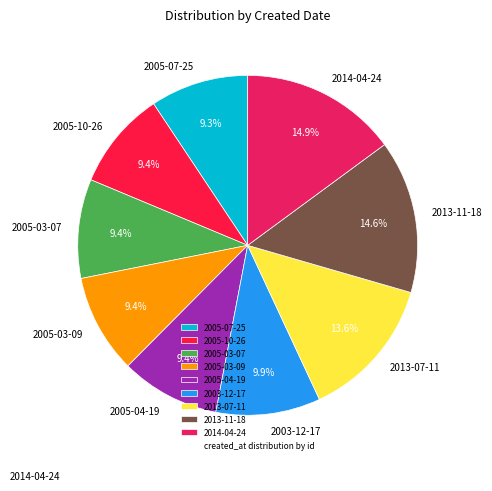

What percentage is the 2005-04-19 slice, to the nearest percent?

9%